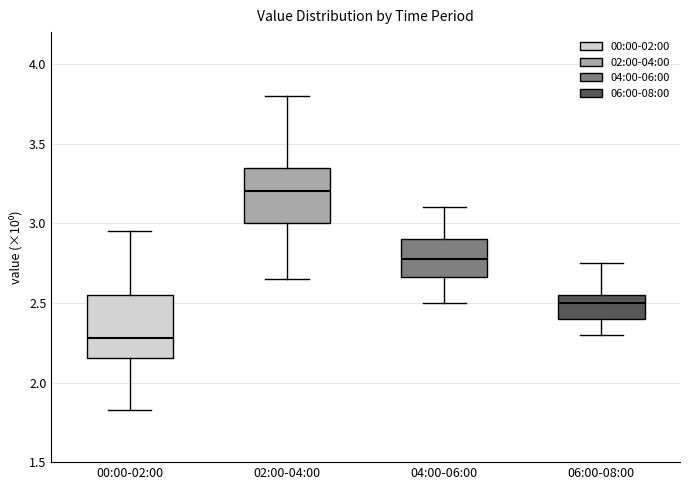

Reading left to right, read every box against the y-axis: the position of its median line, the range the box covers, and the ends of its whiskers. The values are not printed on the chart, so give them approximately, as read against the axis.

00:00-02:00: median 2.30, box 2.15 to 2.55, whiskers 1.85 to 2.95
02:00-04:00: median 3.20, box 3.00 to 3.35, whiskers 2.65 to 3.80
04:00-06:00: median 2.80, box 2.65 to 2.90, whiskers 2.50 to 3.10
06:00-08:00: median 2.50, box 2.40 to 2.55, whiskers 2.30 to 2.75